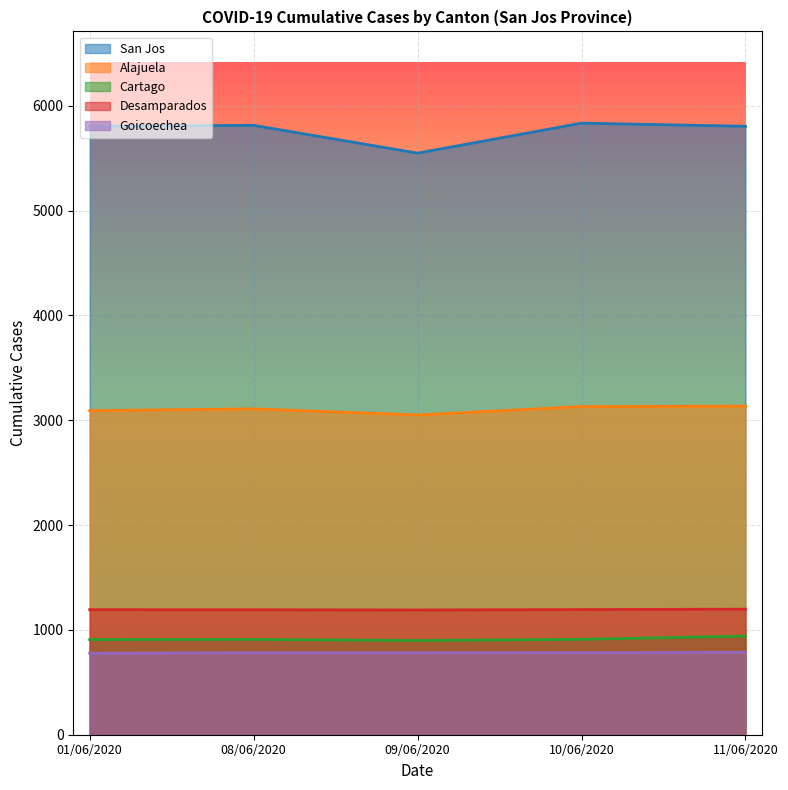

What position from the right is 09/06/2020?

3